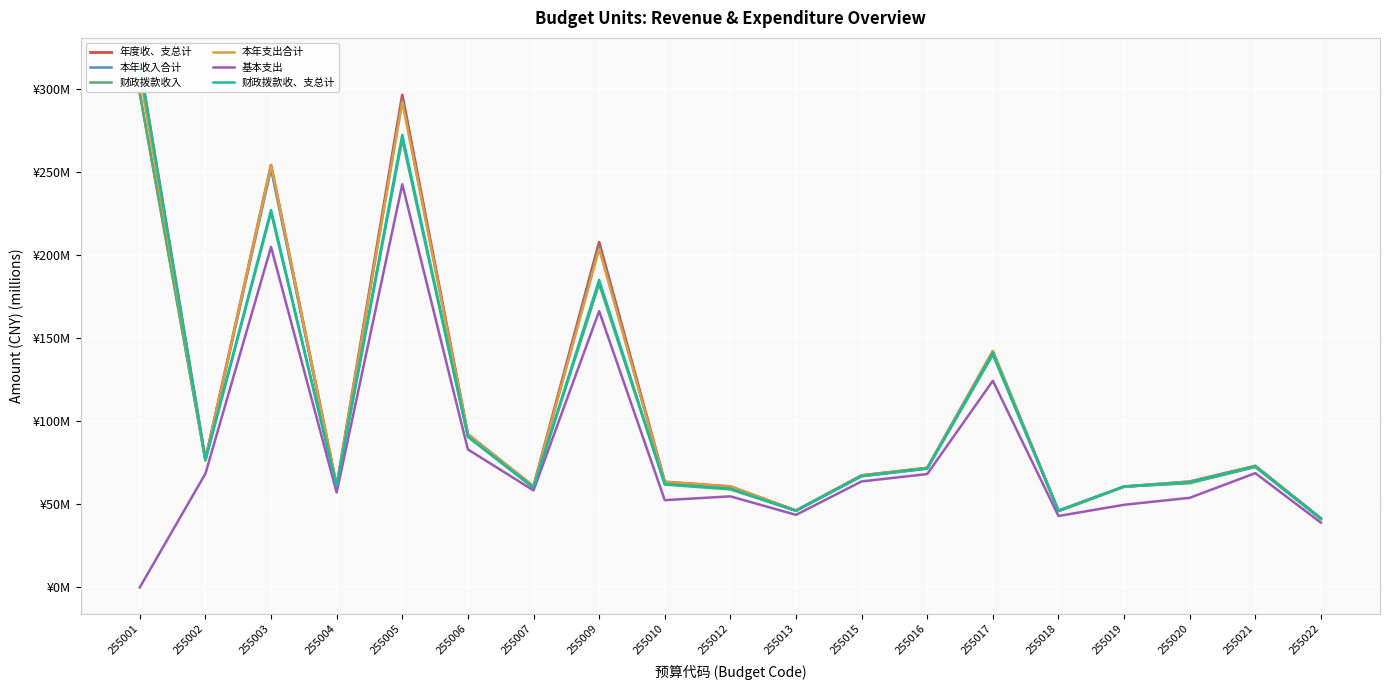

True or false: 财政拨款收入 and 本年支出合计 cross at least once.

True